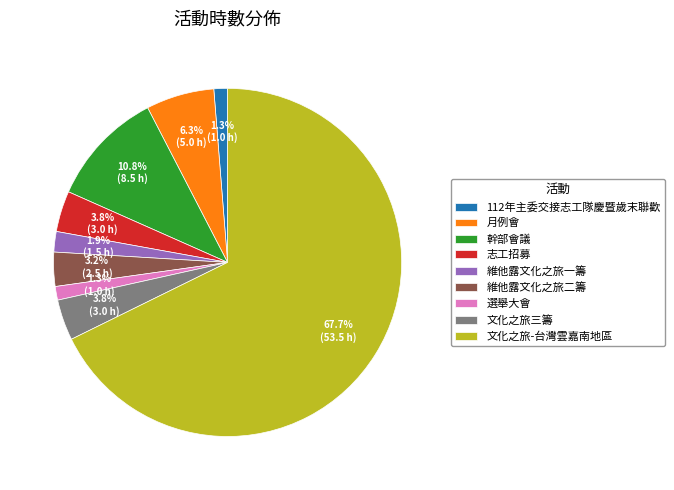

Approximately how many times larger is the value at 幹部會議 compared to 志工招募?

2.8